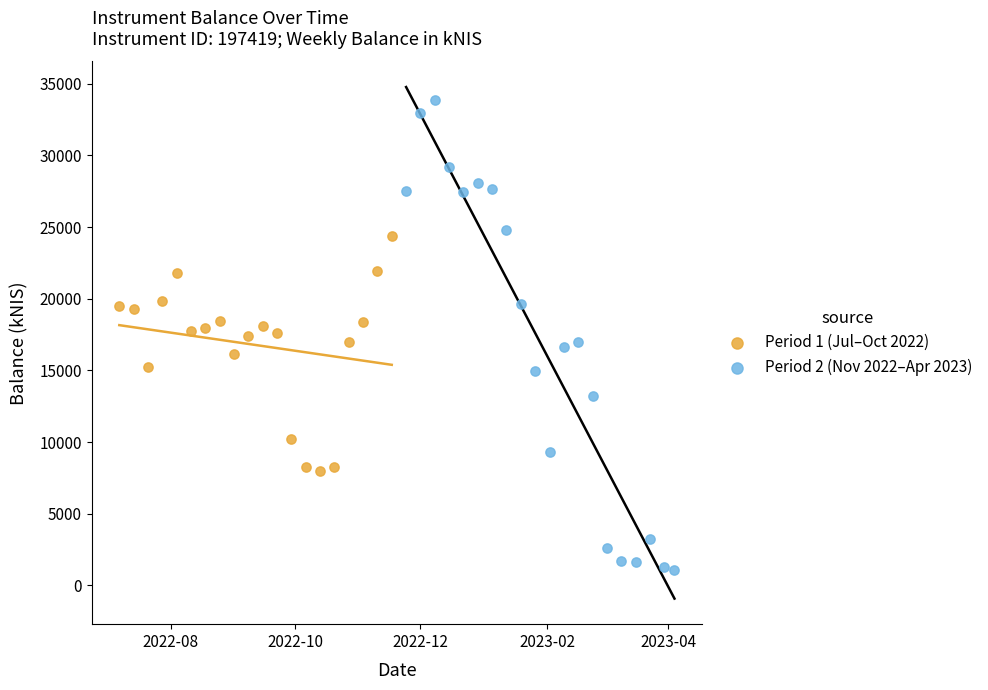

Which series contains the lowest Y value?

Period 2 (Nov 2022–Apr 2023)